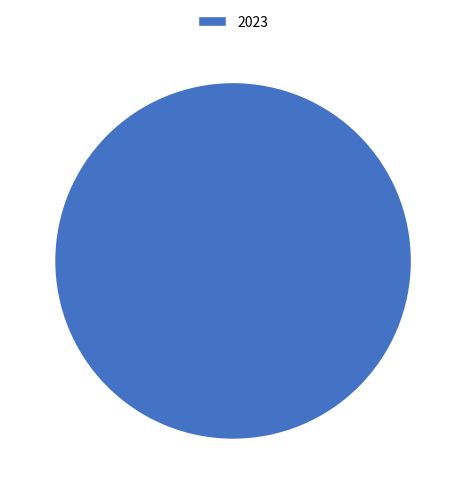

Rank the categories by value from highest to lowest.

2023